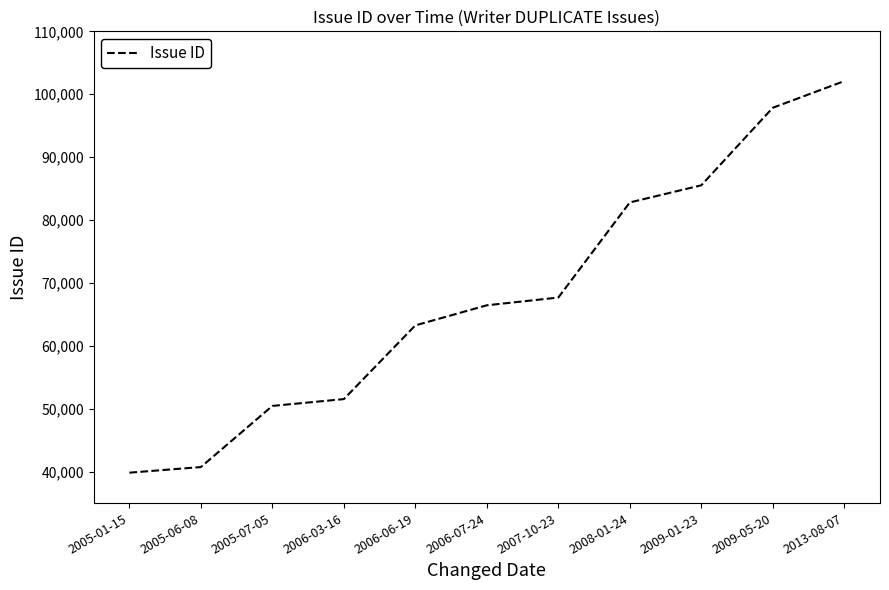

Reading left to right, extract all data points from this chart.

2005-01-15=39835	2005-06-08=40728	2005-07-05=50449	2006-03-16=51531	2006-06-19=63251	2006-07-24=66447	2007-10-23=67677	2008-01-24=82799	2009-01-23=85522	2009-05-20=97847	2013-08-07=102086